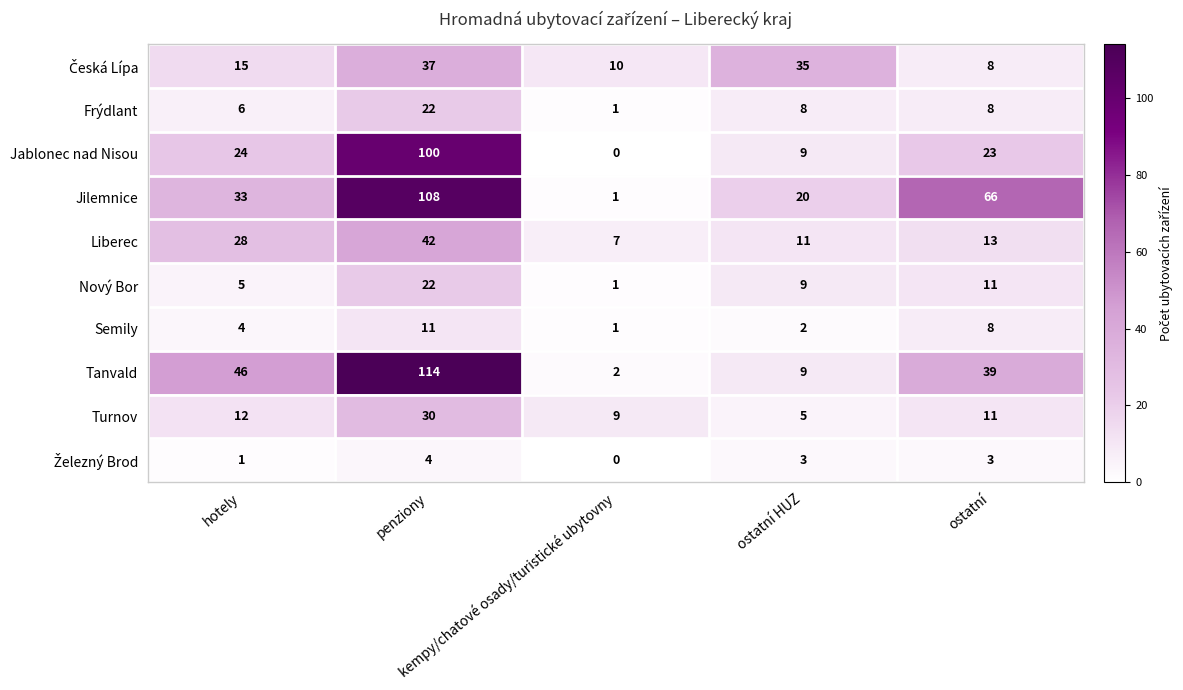

Count the Jilemnice values in the range 20 to 66.

3